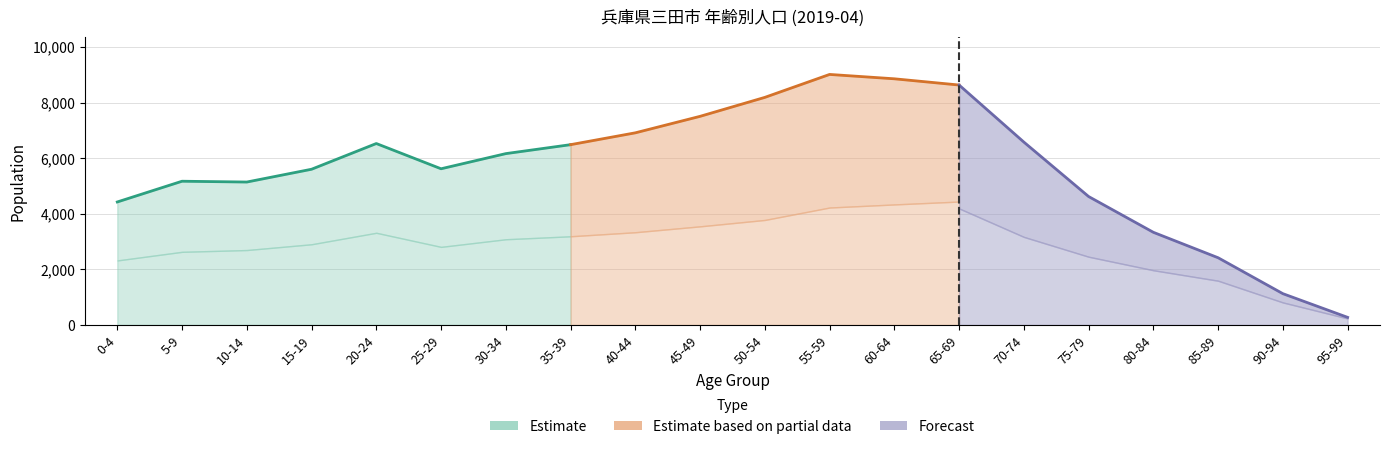

Where does the Male series first go above 3082?

20-24